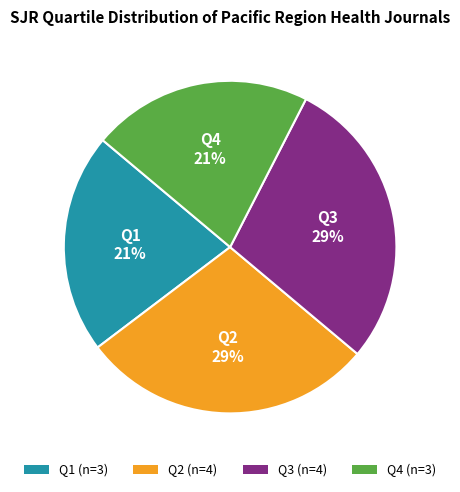

Does Q3 (n=4) account for over 50% of the chart?

No